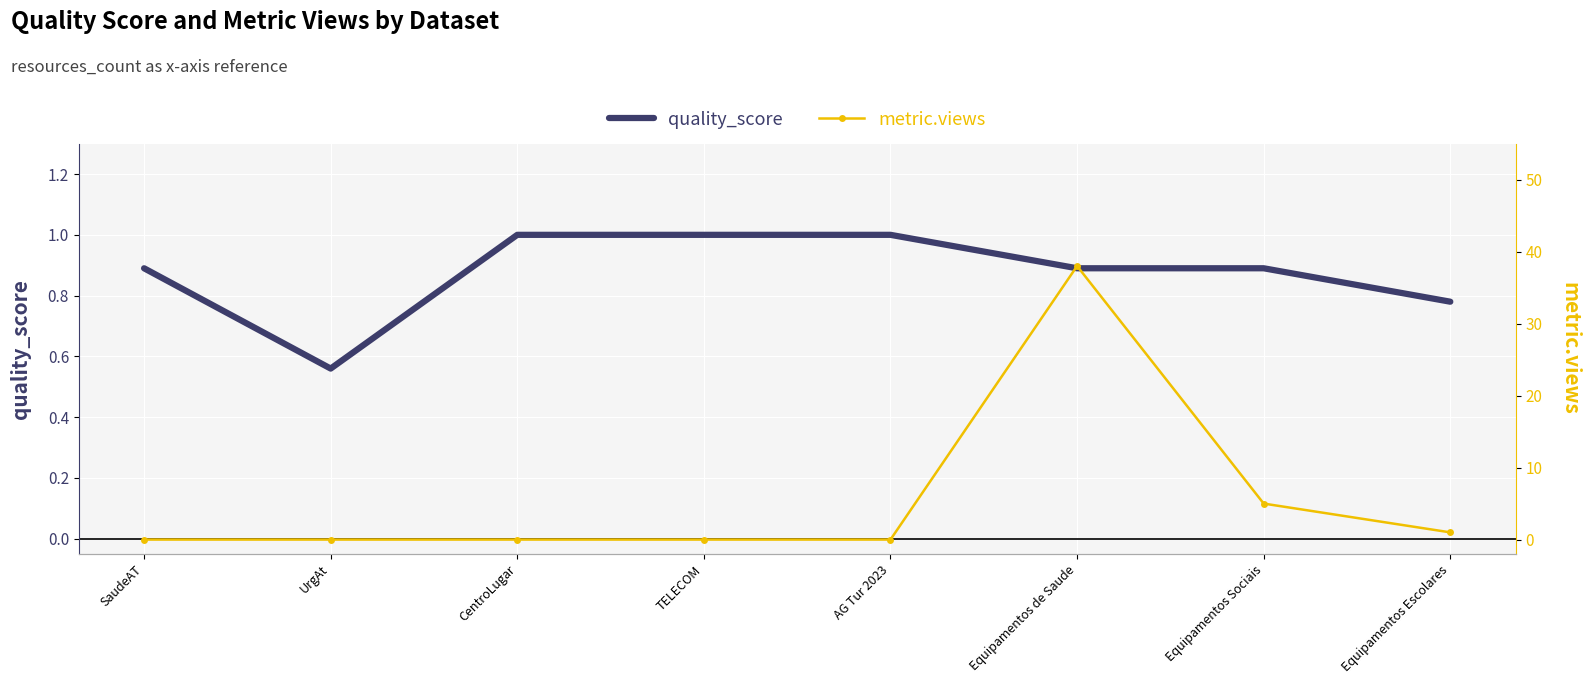

Reading left to right, list all the values displayed in this chart.

quality_score: SaudeAT=0.9	UrgAt=0.6	CentroLugar=1.0	TELECOM=1.0	AG Tur 2023=1.0	Equipamentos de Saude=0.9	Equipamentos Sociais=0.9	Equipamentos Escolares=0.8
metric.views: SaudeAT=0.0	UrgAt=0.0	CentroLugar=0.0	TELECOM=0.0	AG Tur 2023=0.0	Equipamentos de Saude=38.0	Equipamentos Sociais=5.0	Equipamentos Escolares=1.0